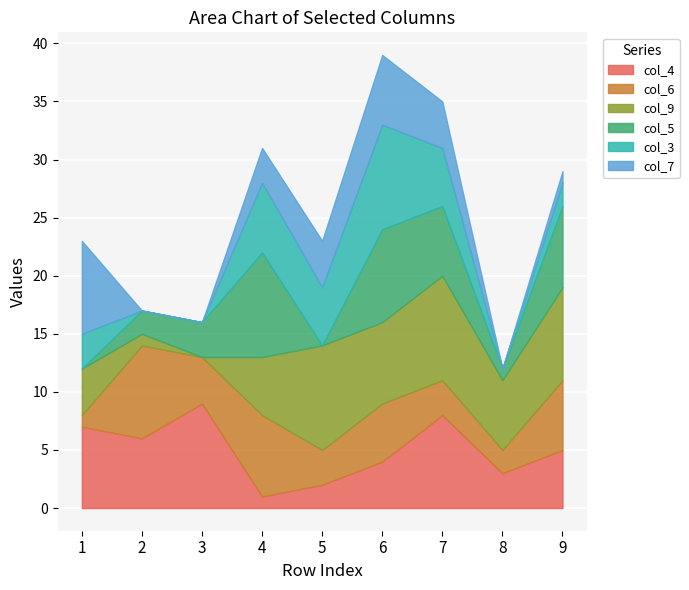

At which label is col_4 closest to 5?

9